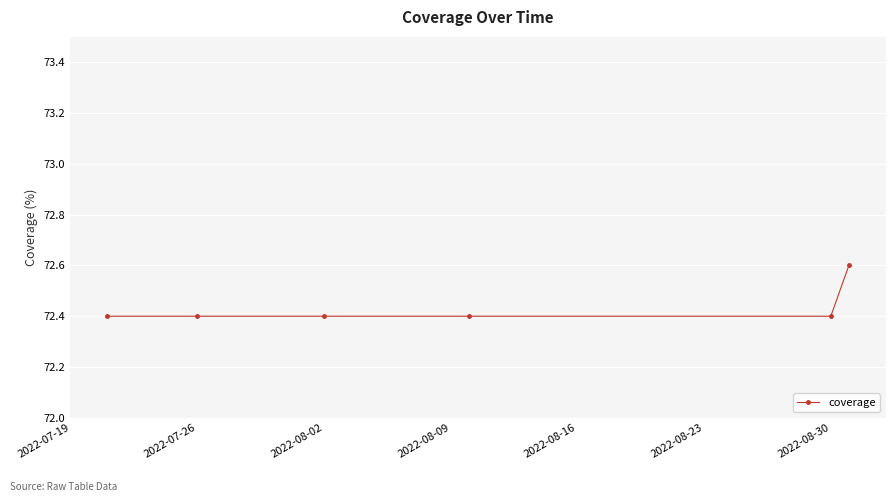

What is the value of the 2nd point from the left?

72.4